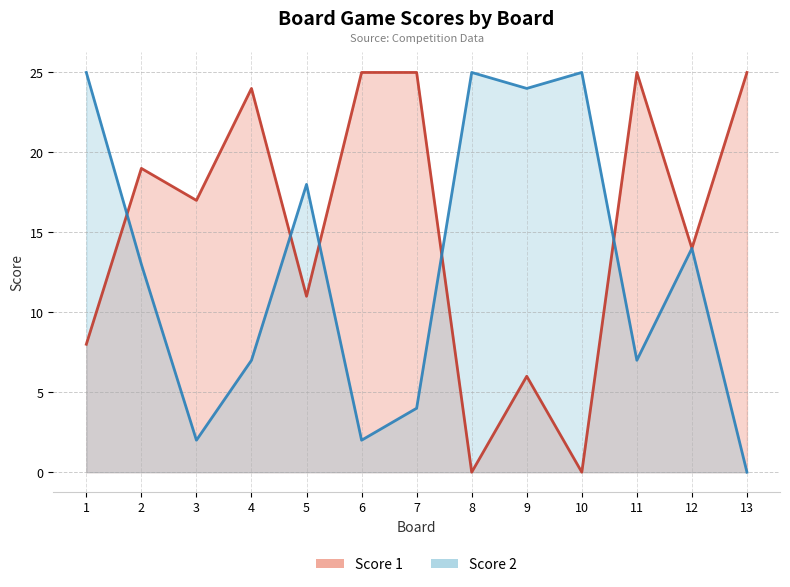

How many values in Score 2 are above zero?

12